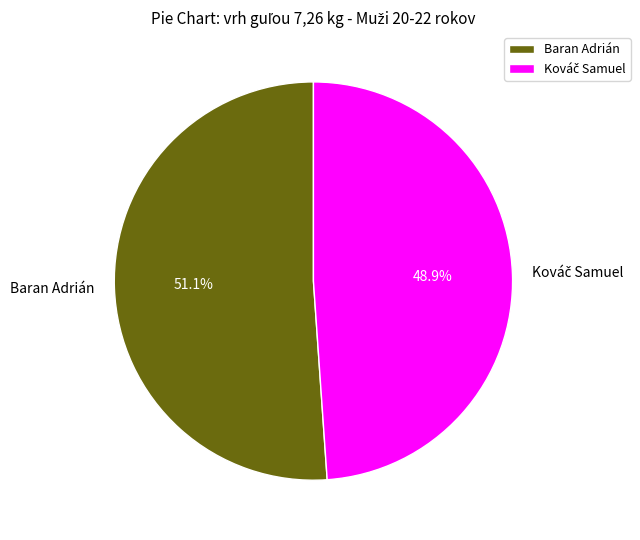

Count the number of slices in the pie.

2